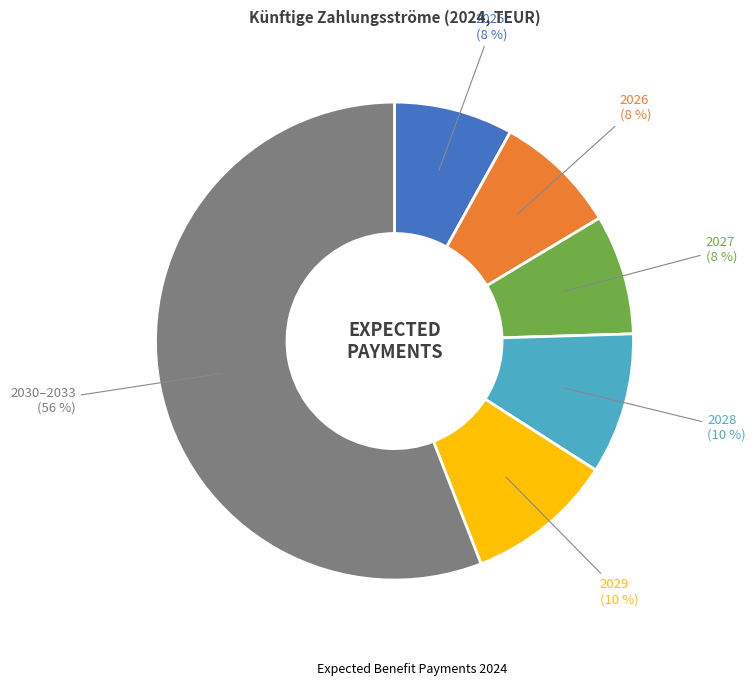

Does any single category account for the majority?

Yes